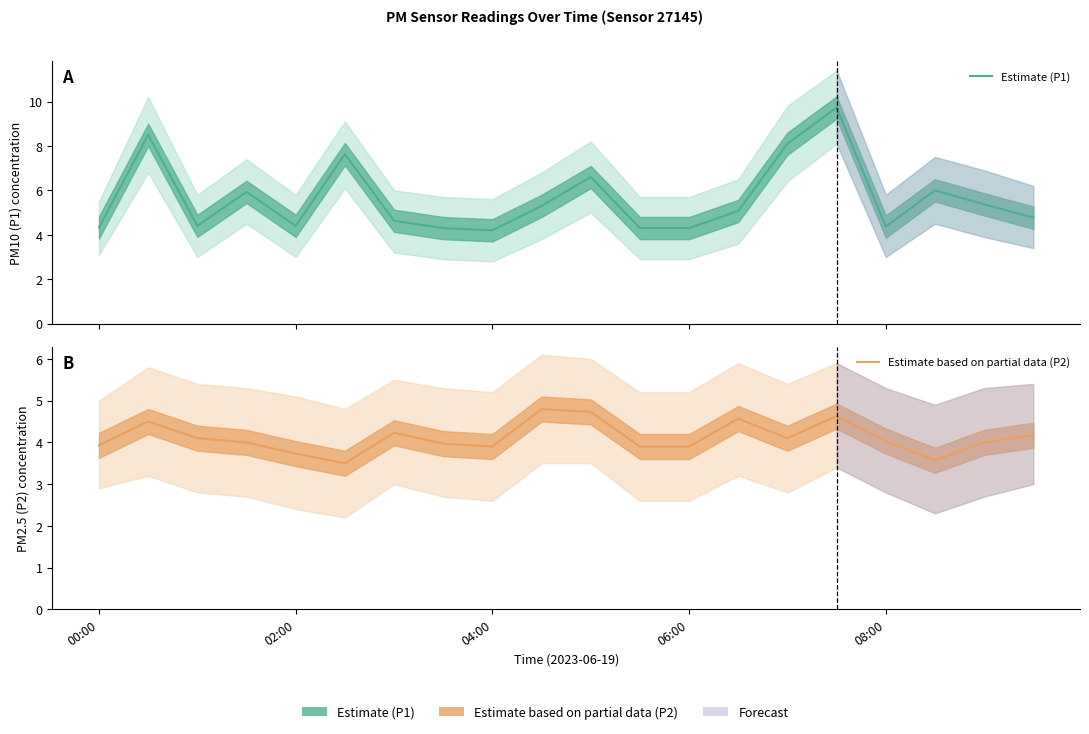

At which category is the sum across all series the highest?

15